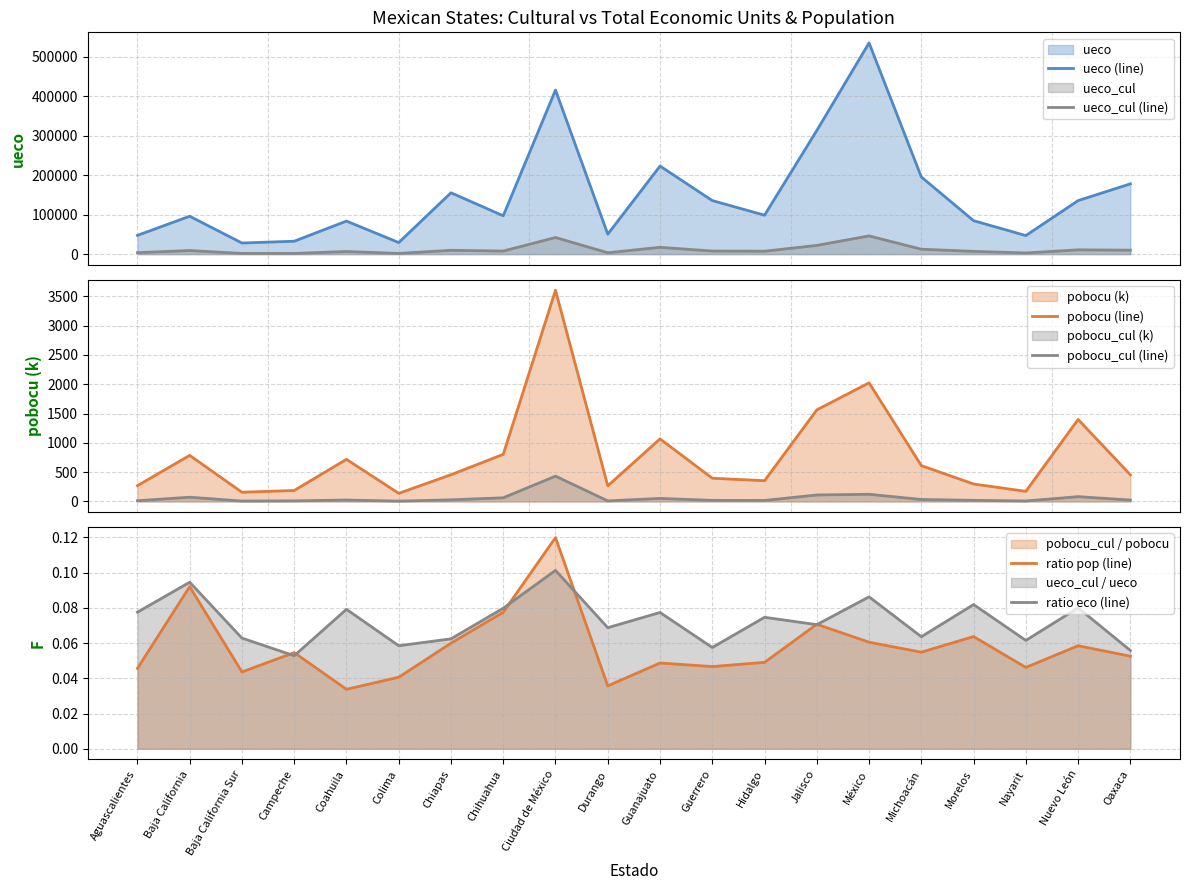

True or false: ratio pop (line) and ueco_cul (line) intersect in this chart.

False